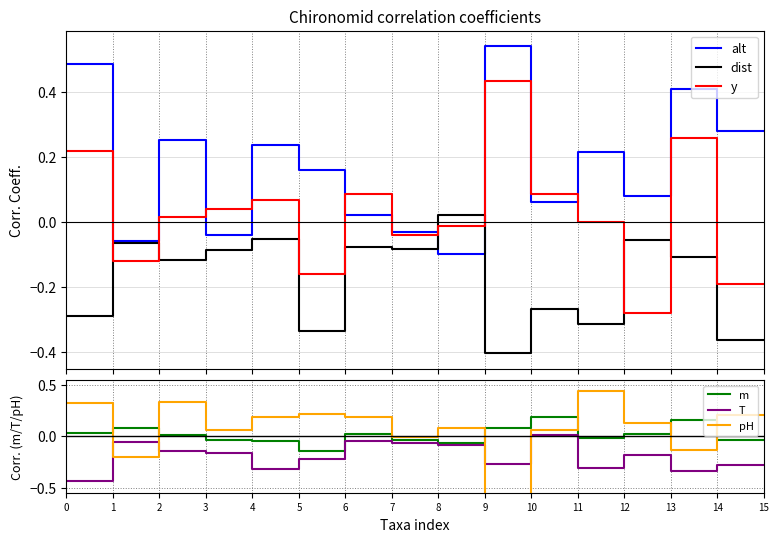

True or false: pH and dist cross at least once.

True